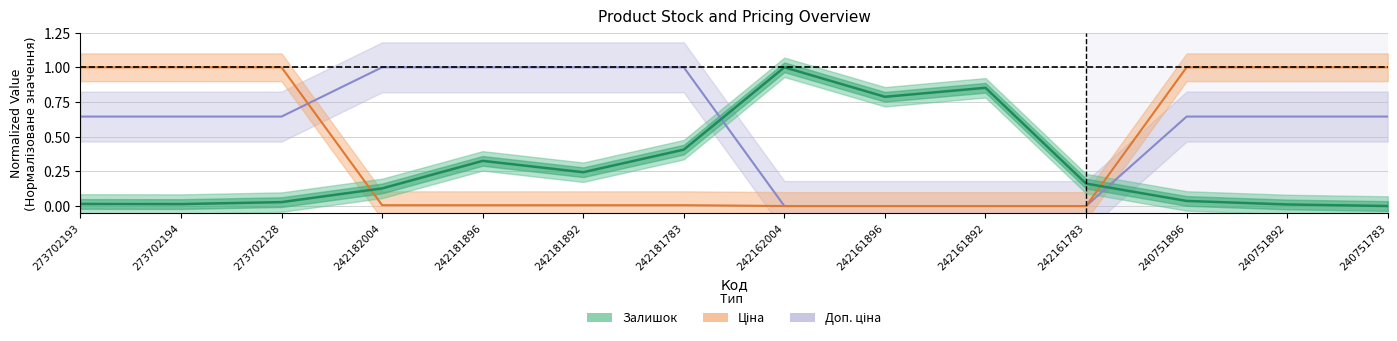

Reading right to left, extract all data points from this chart.

Залишок: 240751783=0.0	240751892=0.0	240751896=0.0	242161783=0.2	242161892=0.9	242161896=0.8	242162004=1.0	242181783=0.4	242181892=0.2	242181896=0.3	242182004=0.1	273702128=0.0	273702194=0.0	273702193=0.0
Ціна: 240751783=1.0	240751892=1.0	240751896=1.0	242161783=0.0	242161892=0.0	242161896=0.0	242162004=0.0	242181783=0.0	242181892=0.0	242181896=0.0	242182004=0.0	273702128=1.0	273702194=1.0	273702193=1.0
Доп. ціна: 240751783=0.6	240751892=0.6	240751896=0.6	242161783=0.0	242161892=0.0	242161896=0.0	242162004=0.0	242181783=1.0	242181892=1.0	242181896=1.0	242182004=1.0	273702128=0.6	273702194=0.6	273702193=0.6